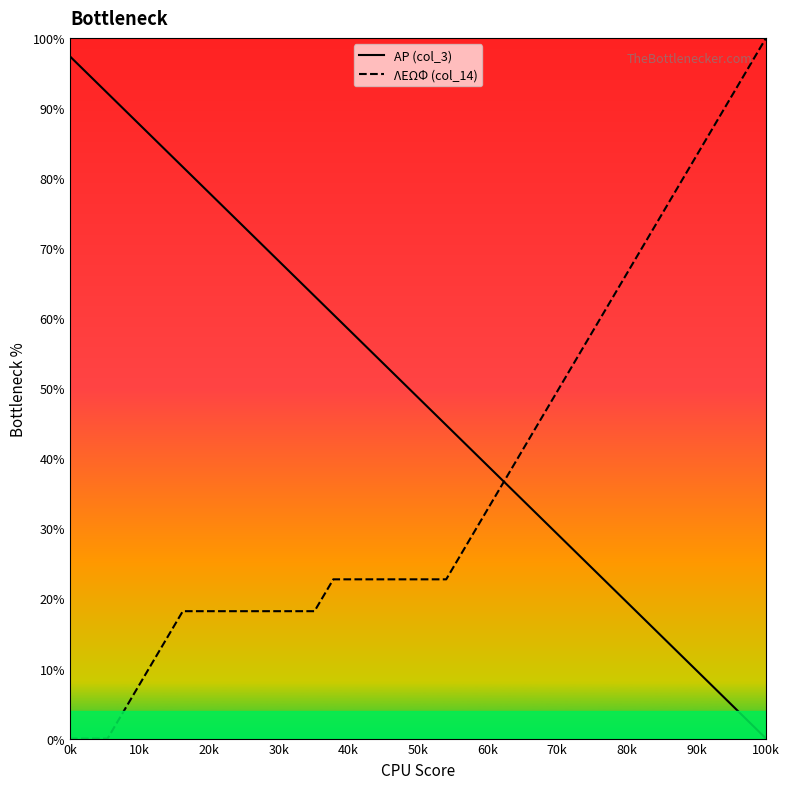

Is it true that ΑΡ (col_3) equals 0.0 at 100k?

True